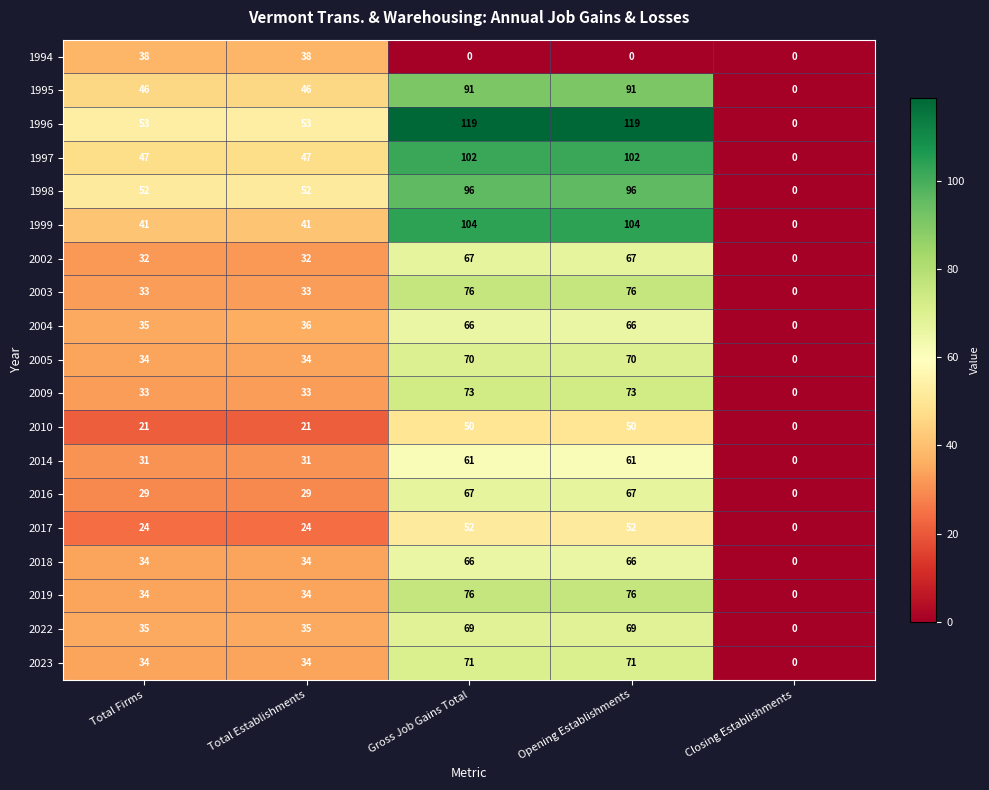

At which label does 2018 reach its minimum?

Closing Establishments